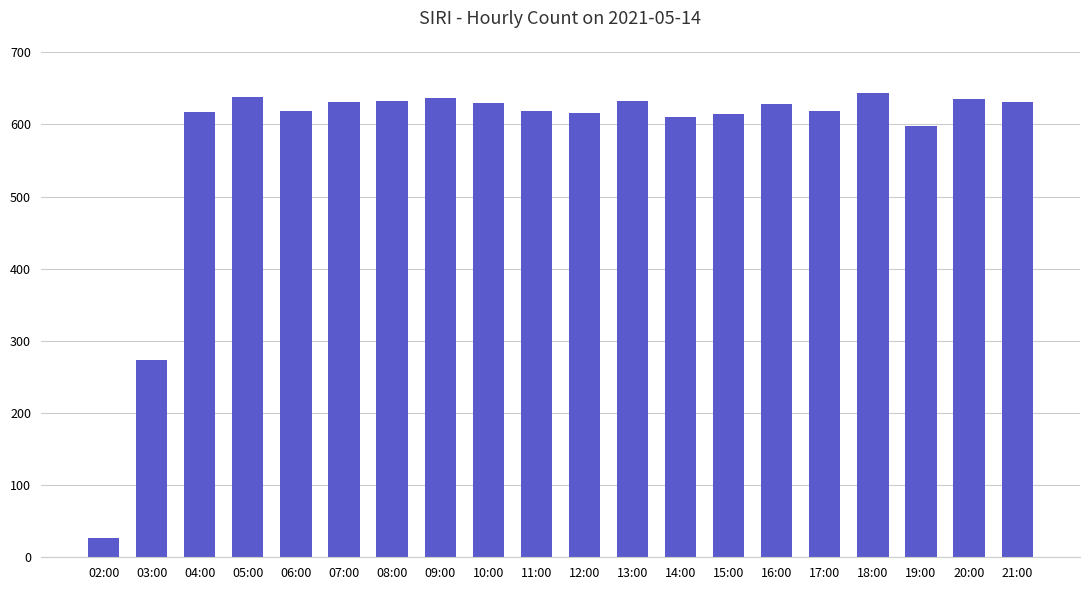

What is the greatest value displayed?

644